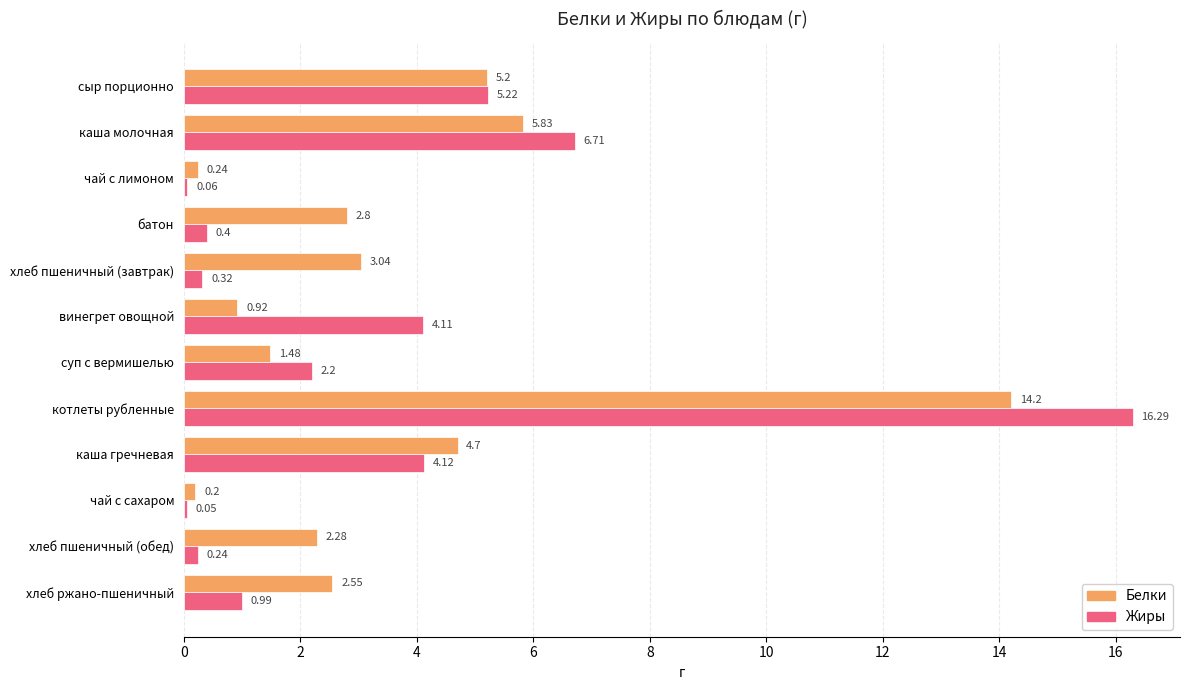

At which category does the chart reach its peak across all series?

котлеты рубленные